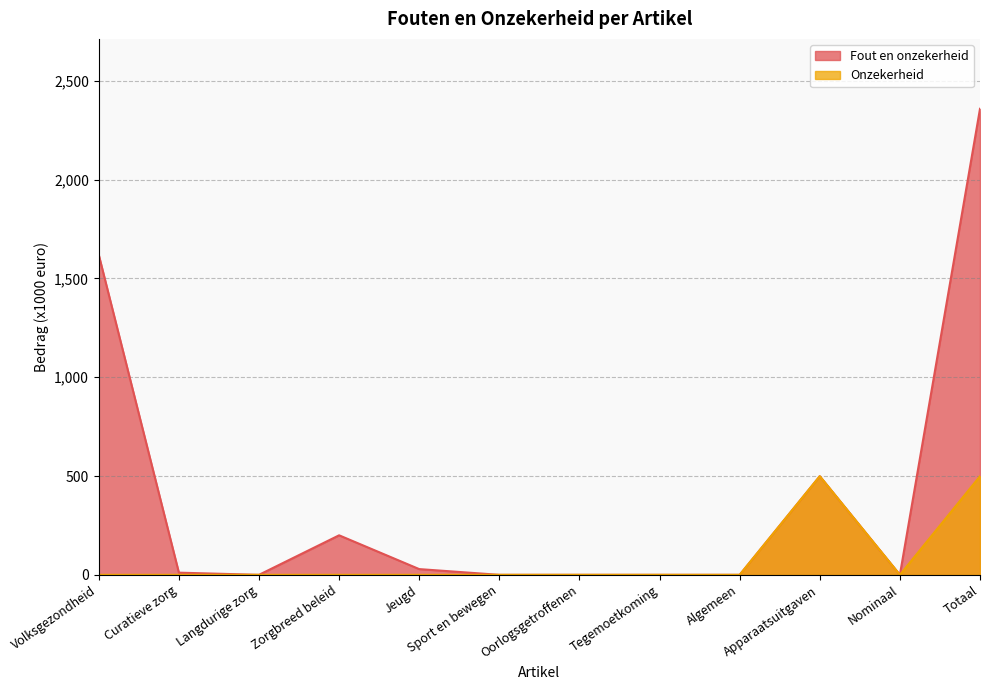

At how many categories does at least one series exceed 2079?

1